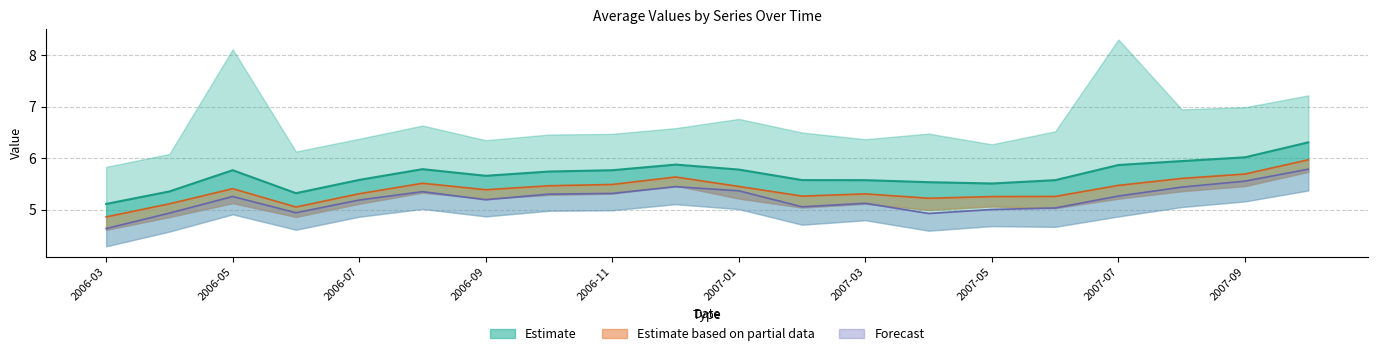

What is the spread (max minus min) of values at 2007-09?

0.4